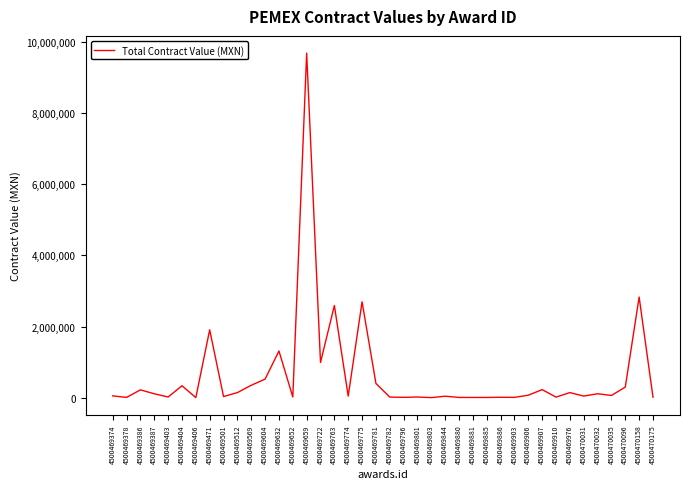

The chart shows a value of 220000.0 at 4500469386. True or false?

True